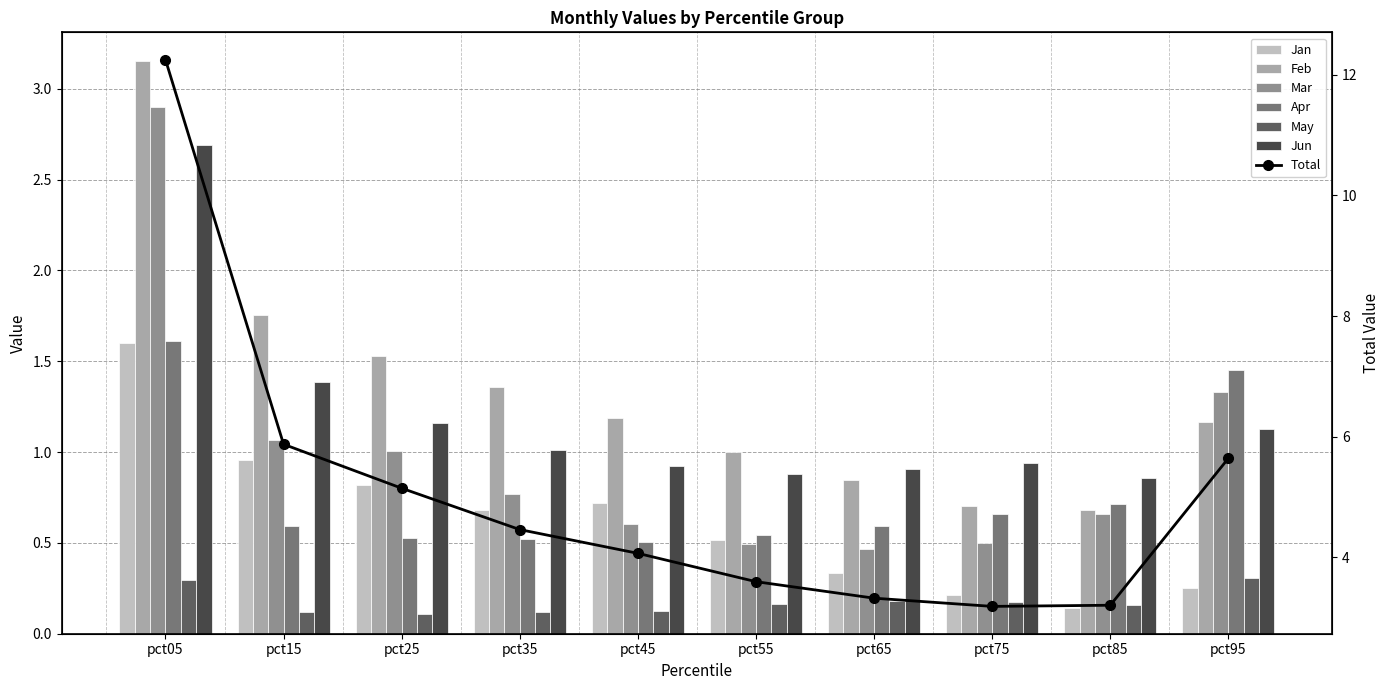

Reading left to right, transcribe all the data shown in this chart.

Jan: pct05=1.6	pct15=1.0	pct25=0.8	pct35=0.7	pct45=0.7	pct55=0.5	pct65=0.3	pct75=0.2	pct85=0.1	pct95=0.3
Feb: pct05=3.2	pct15=1.8	pct25=1.5	pct35=1.4	pct45=1.2	pct55=1.0	pct65=0.8	pct75=0.7	pct85=0.7	pct95=1.2
Mar: pct05=2.9	pct15=1.1	pct25=1.0	pct35=0.8	pct45=0.6	pct55=0.5	pct65=0.5	pct75=0.5	pct85=0.7	pct95=1.3
Apr: pct05=1.6	pct15=0.6	pct25=0.5	pct35=0.5	pct45=0.5	pct55=0.5	pct65=0.6	pct75=0.7	pct85=0.7	pct95=1.5
May: pct05=0.3	pct15=0.1	pct25=0.1	pct35=0.1	pct45=0.1	pct55=0.2	pct65=0.2	pct75=0.2	pct85=0.2	pct95=0.3
Jun: pct05=2.7	pct15=1.4	pct25=1.2	pct35=1.0	pct45=0.9	pct55=0.9	pct65=0.9	pct75=0.9	pct85=0.9	pct95=1.1